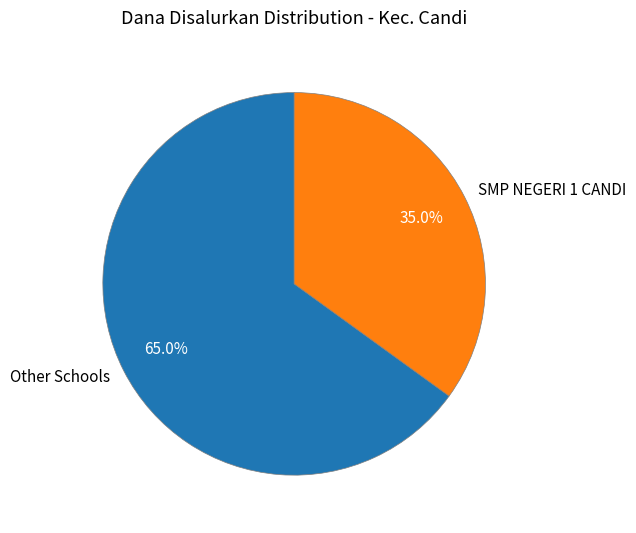

What is the total percentage of SMP NEGERI 1 CANDI and Other Schools?

100.0%